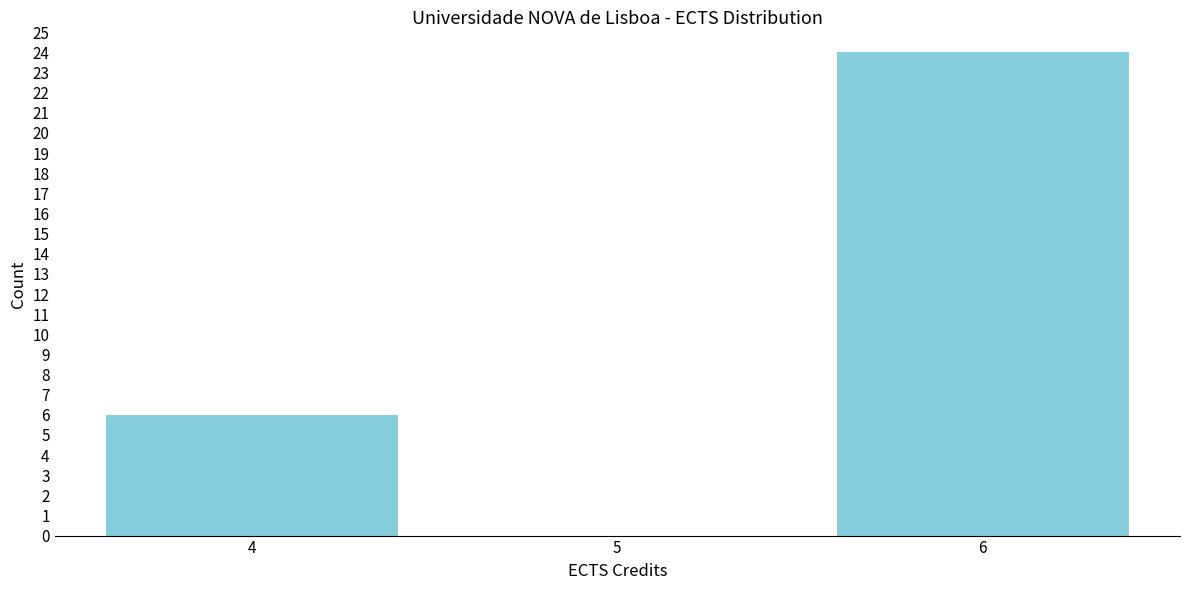

Reading left to right, what are all the values shown in this chart?

4=6	5=0	6=24